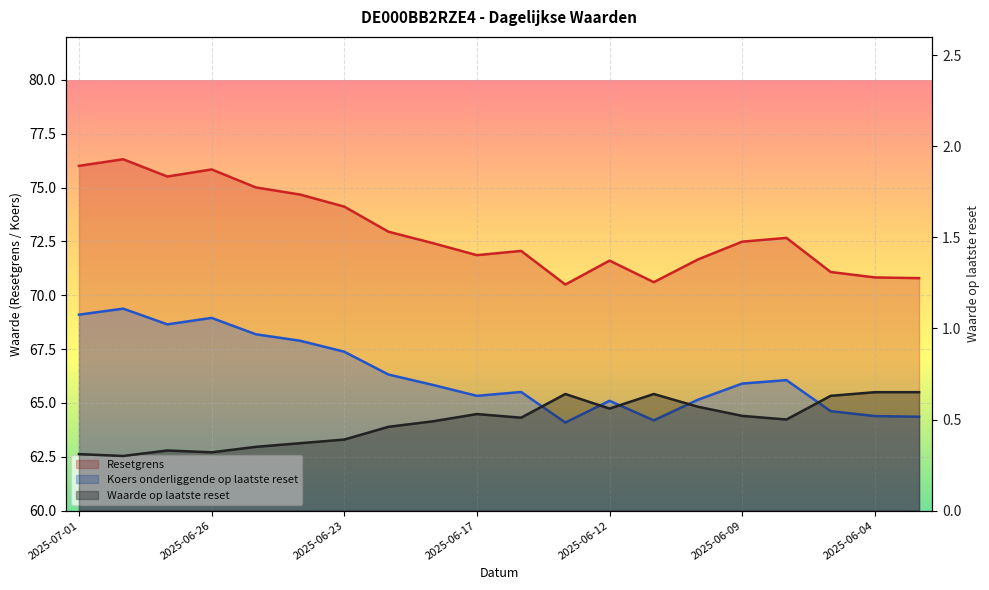

Which series has the largest total across all categories?

Koers onderliggende op laatste reset